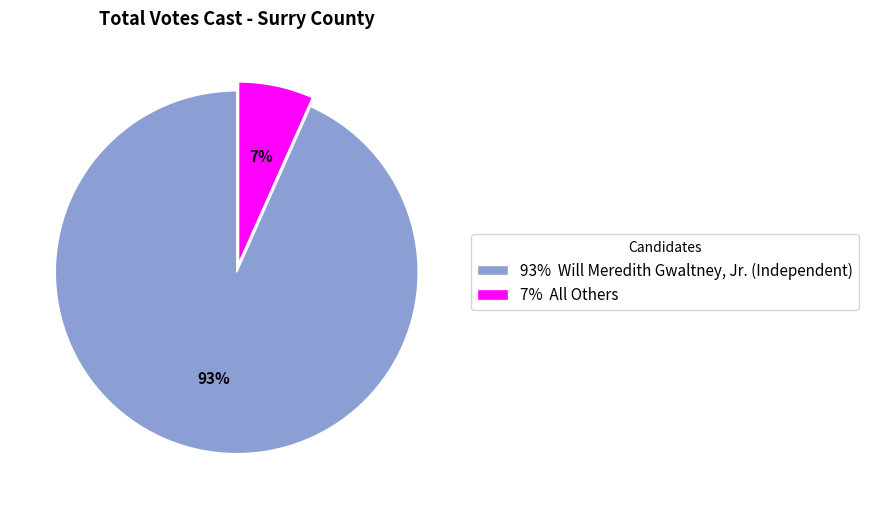

Is it true that 7% All Others is 7% of the pie?

True